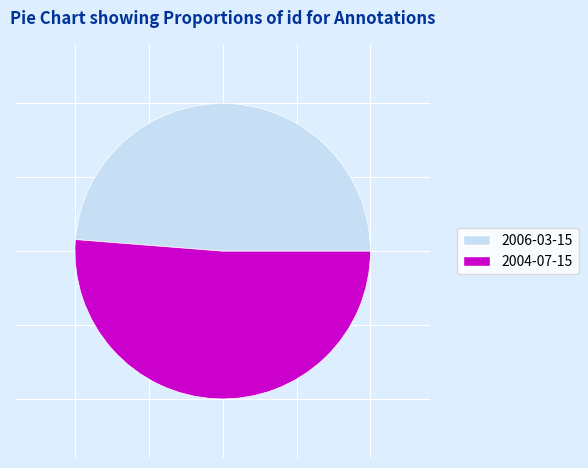

True or false: 2006-03-15 accounts for 49% of the total.

True